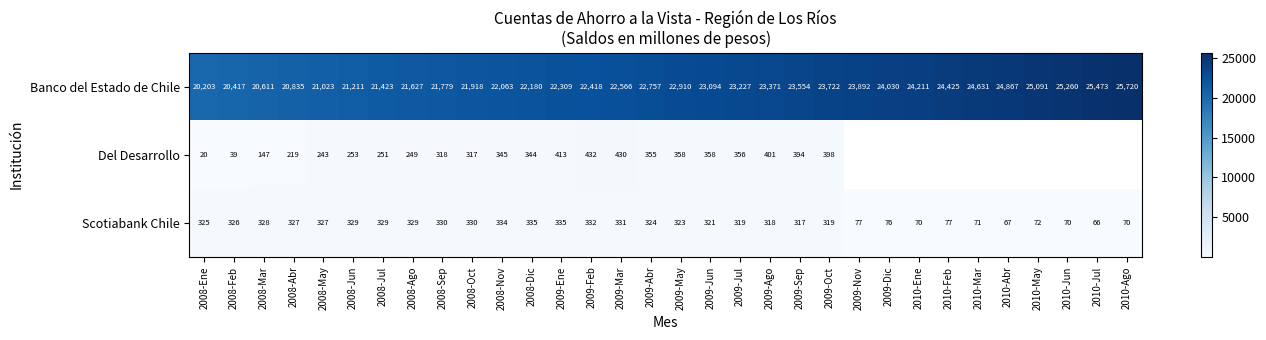

Is the value of Scotiabank Chile at 2010-Ene greater than the value of Banco del Estado de Chile at 2010-Ago?

No